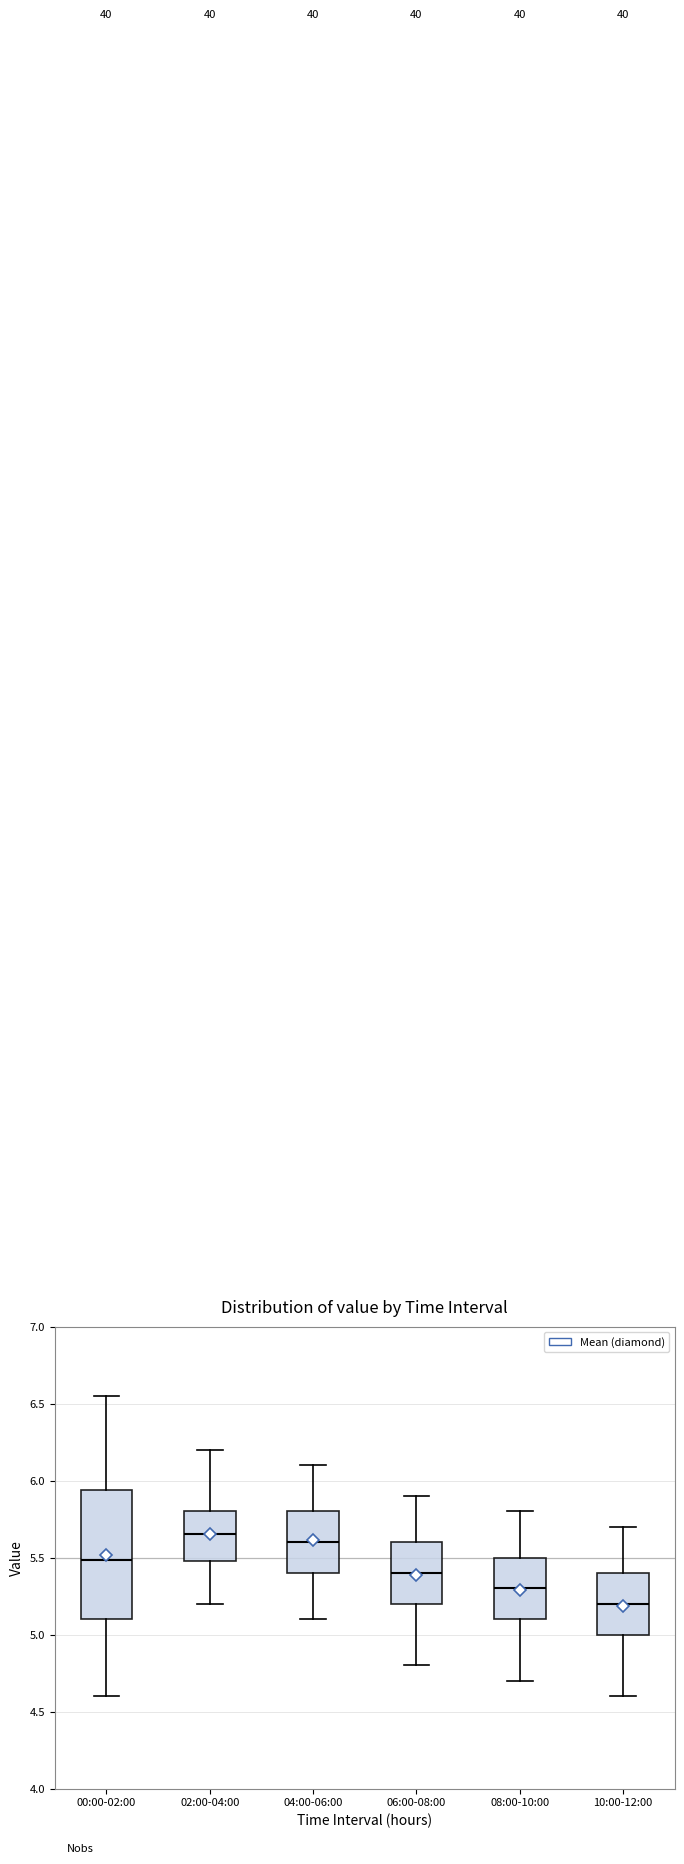

Which box has the lowest median line?

10:00-12:00